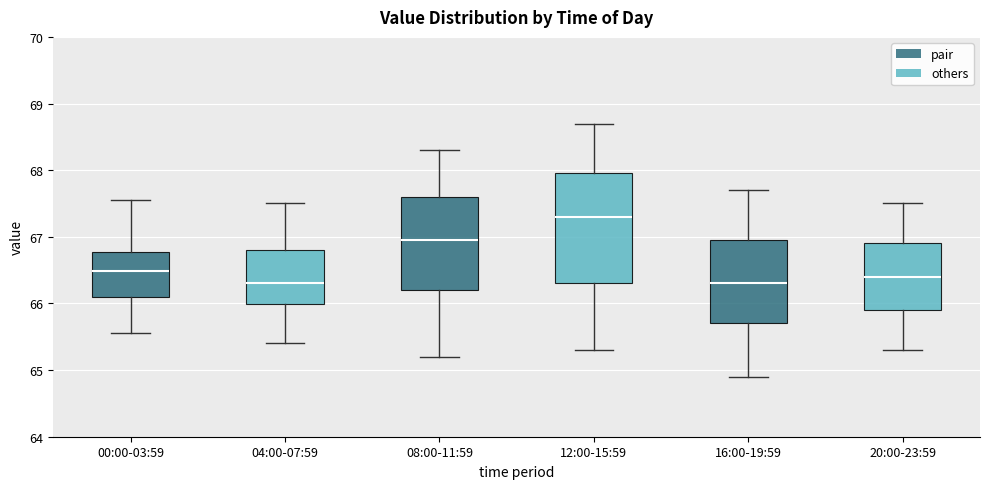

Comparing the boxes themselves (not the whiskers), which one is the tallest?

12:00-15:59